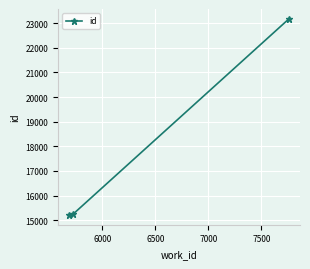

What is the value of the 1st point from the left?

15216